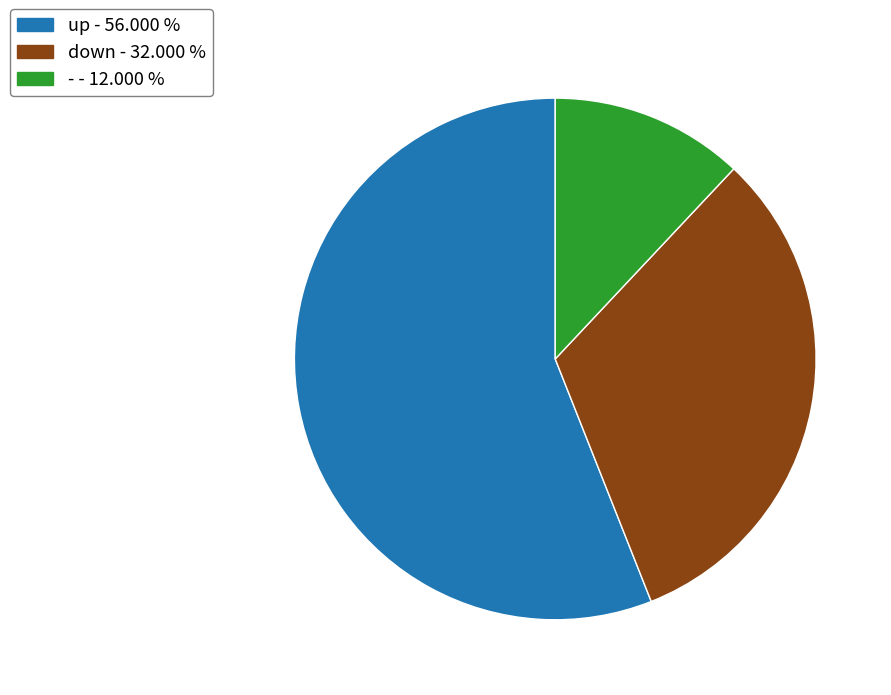

Does any single category account for the majority?

Yes